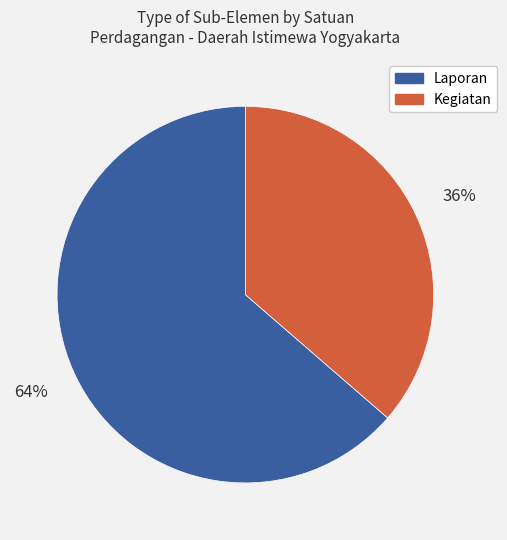

Rank the categories by value from lowest to highest.

Kegiatan, Laporan